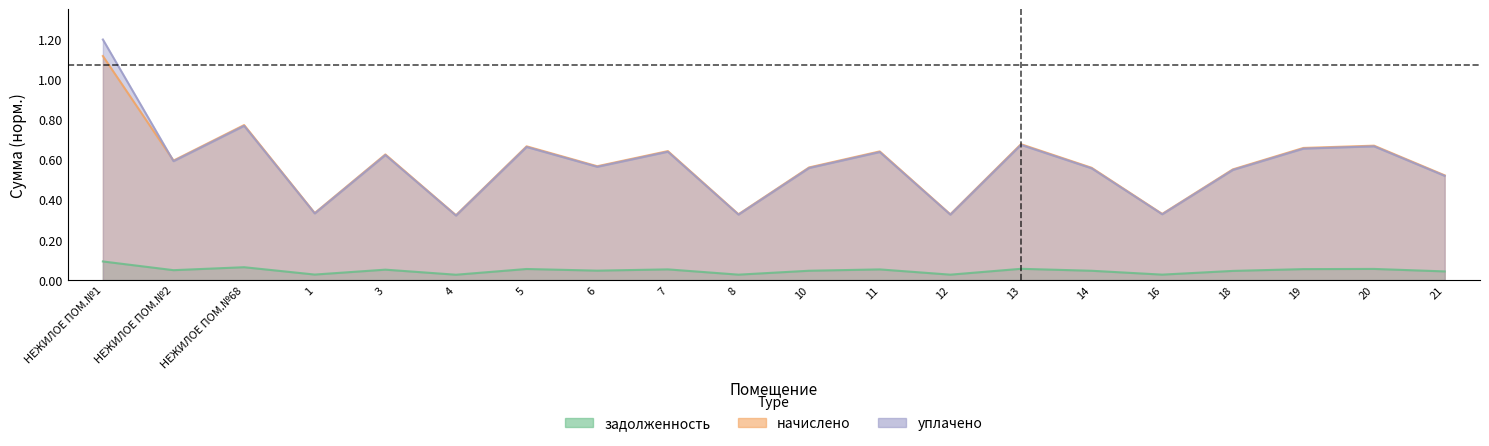

In уплачено, how many points are lower than both neighbors (excluding endpoints)?

7